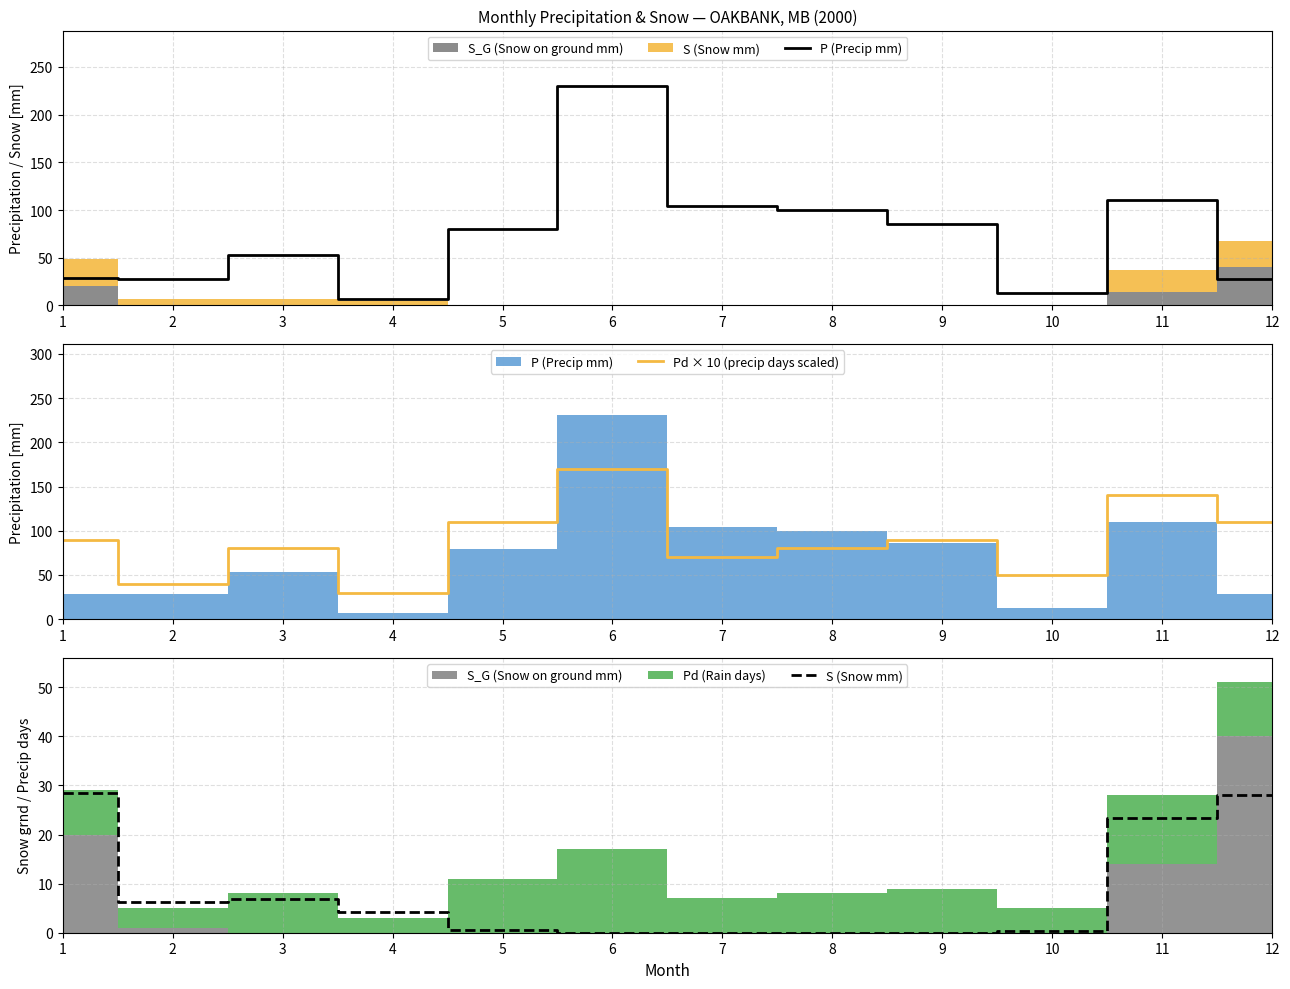

How many values in S (Snow mm) are above zero?

8